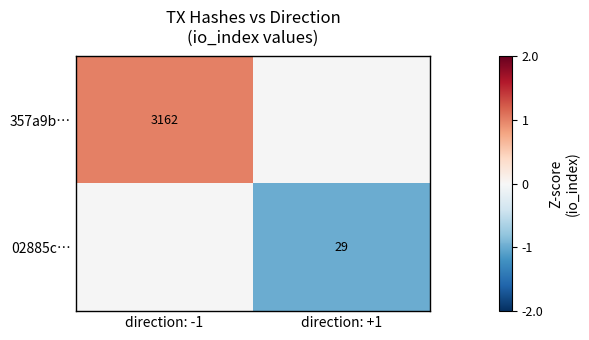

The 02885c… series shows 7 at direction: +1. True or false?

False